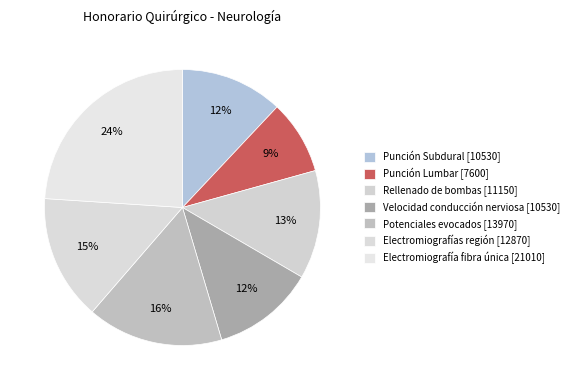

How many slices are in this pie chart?

7